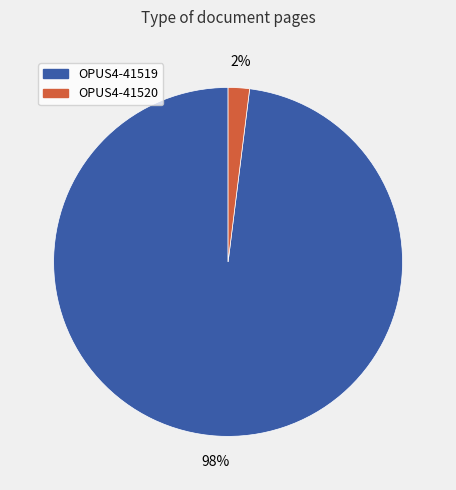

To the nearest percent, what portion does OPUS4-41519 represent?

98%